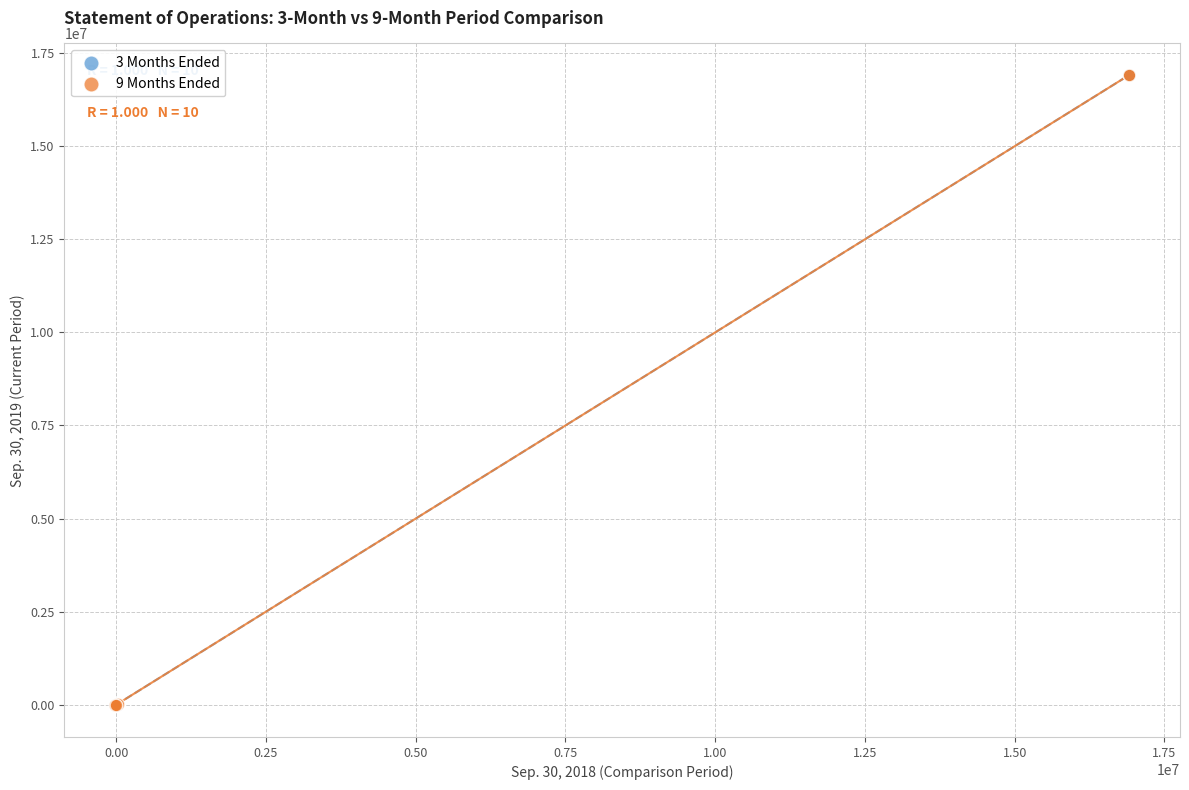

Which series has the widest spread of Y values?

9 Months Ended